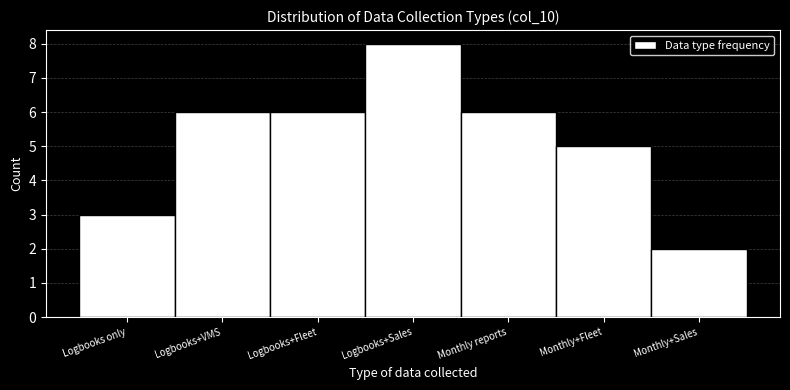

Reading left to right, list all the values displayed in this chart.

3	6	6	8	6	5	2